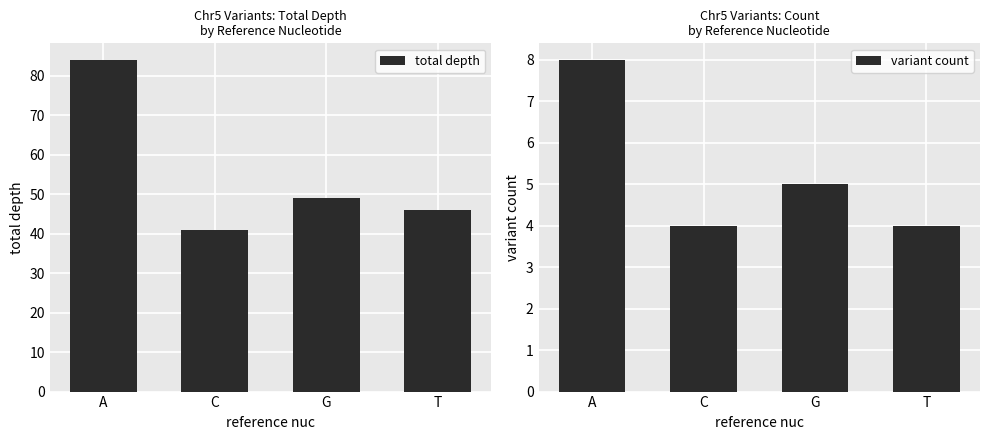

Which category has the lowest value in the variant count series?

C